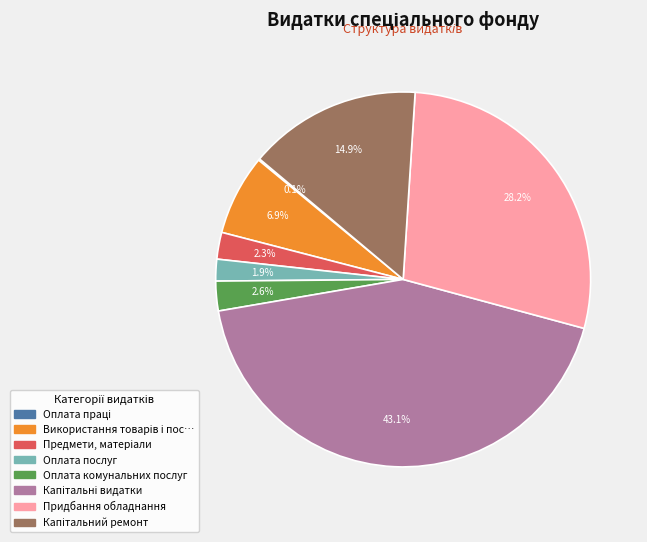

Is there any slice that represents more than half of the pie?

No